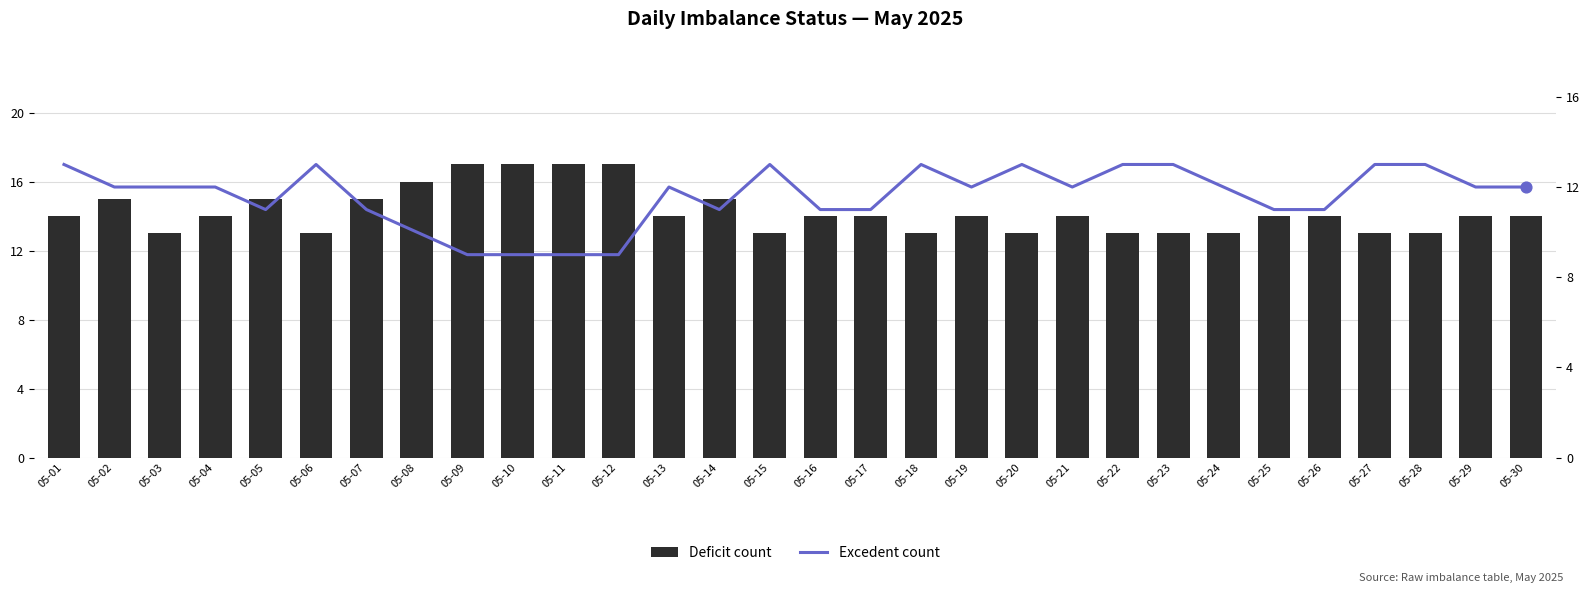

What are all the series names shown in the legend?

Deficit count, Excedent count